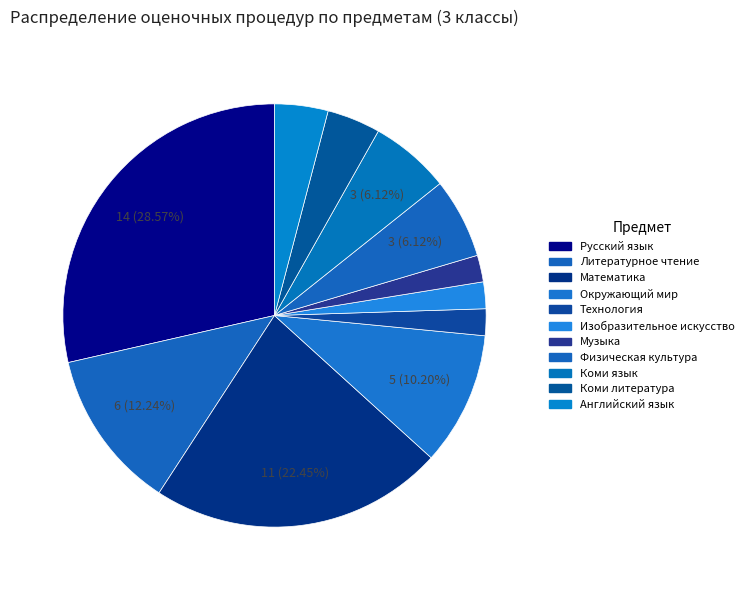

To the nearest percent, what is the difference between the largest and smallest slice percentages?

27%